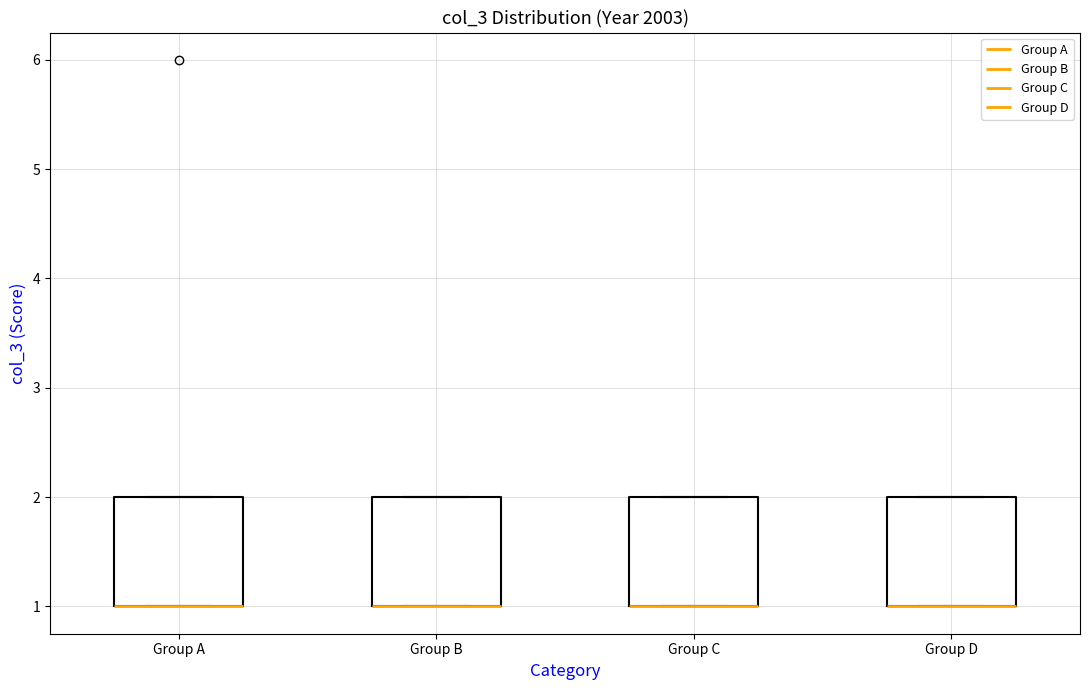

Where is the upper edge of the box for Group B on the y-axis? The values are not printed on the chart, so give them approximately, as read against the axis.

2